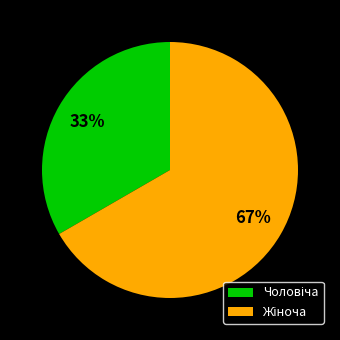

To the nearest percent, what is the average slice percentage?

50%